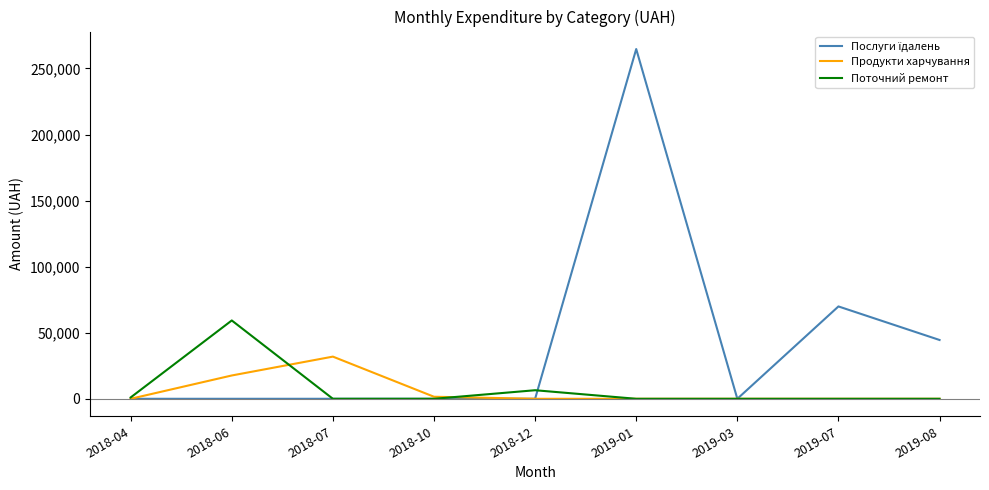

Which series changed the most between 2018-04 and 2018-07?

Продукти харчування